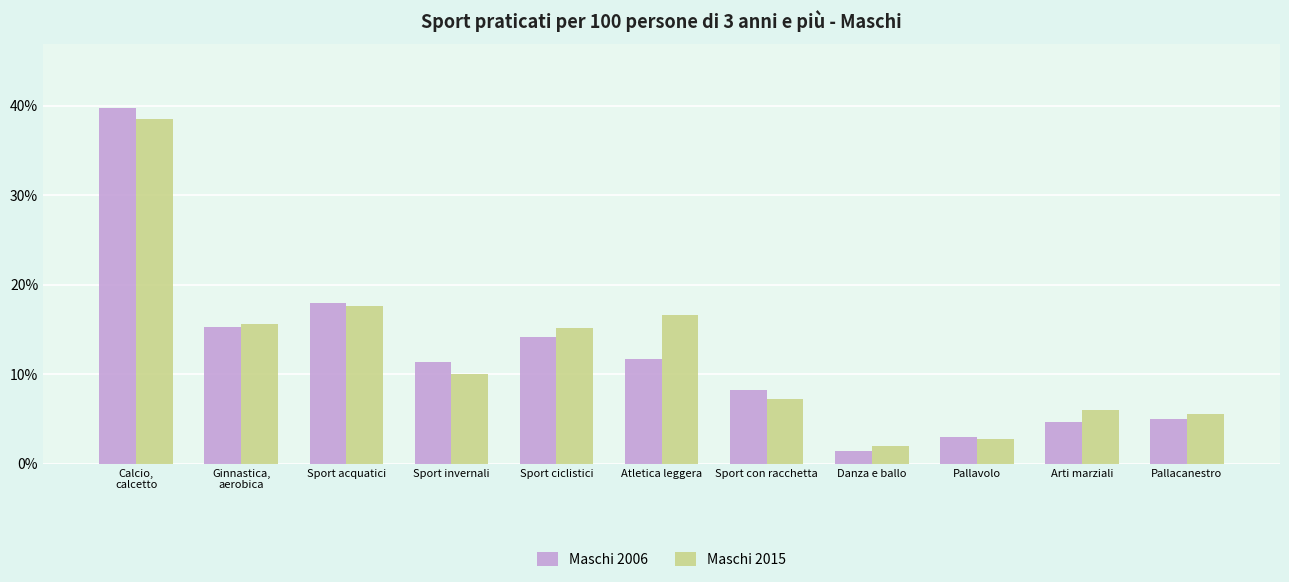

Reading right to left, extract all data points from this chart.

Maschi 2006: 5.0	4.7	3.0	1.4	8.2	11.7	14.2	11.4	18.0	15.3	39.7
Maschi 2015: 5.5	6.0	2.8	2.0	7.2	16.6	15.2	10.0	17.6	15.6	38.5